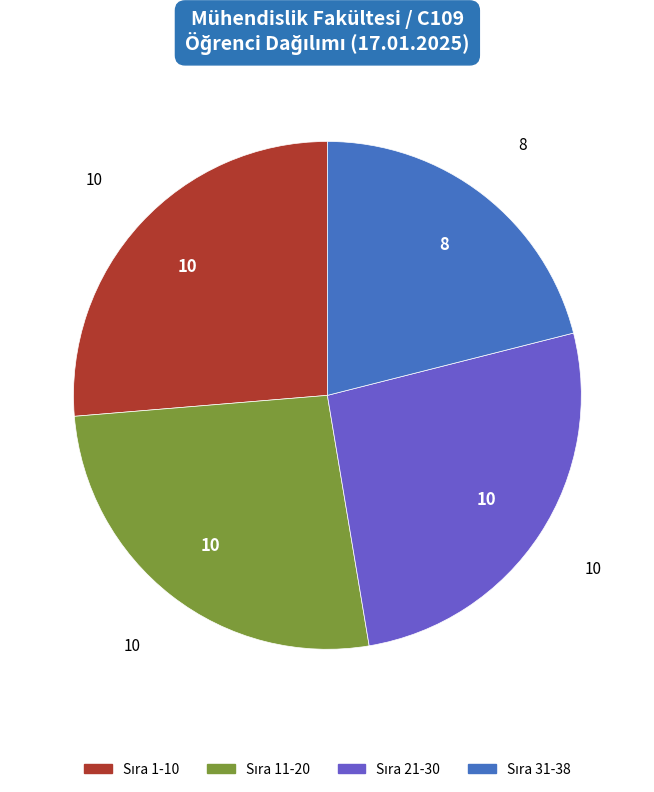

Is there a majority slice in this chart?

No